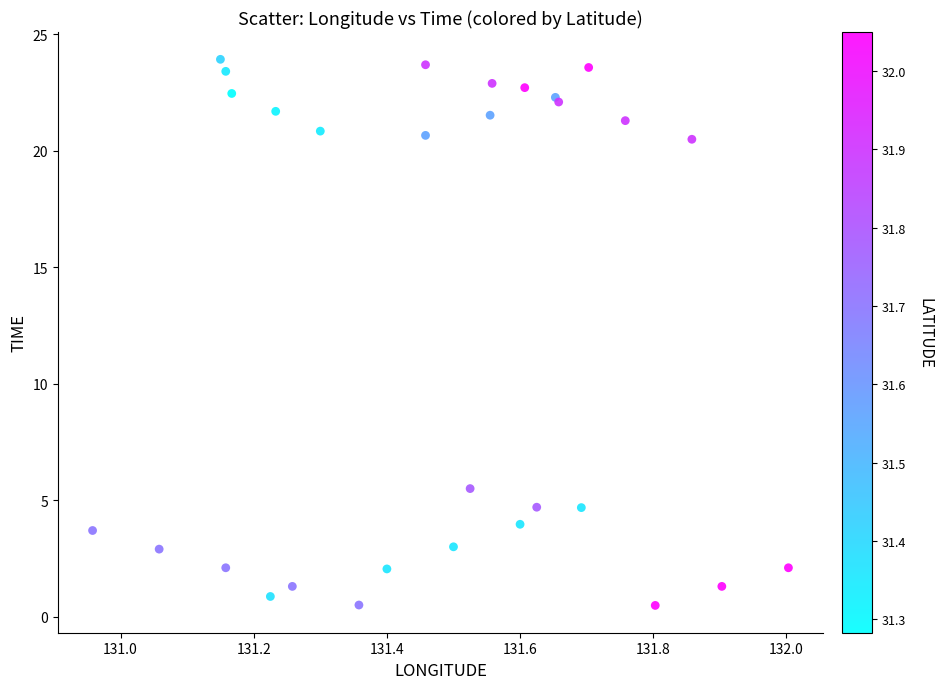

What Y value in the scatter plot is closest to 12?

5.5